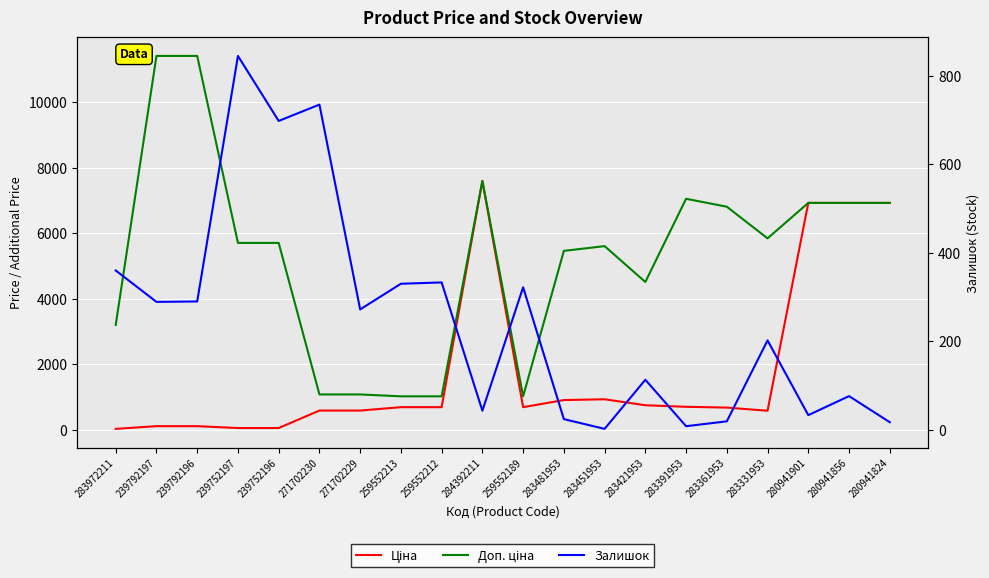

What is the value of the Залишок point at the 17th from the left?

202.0